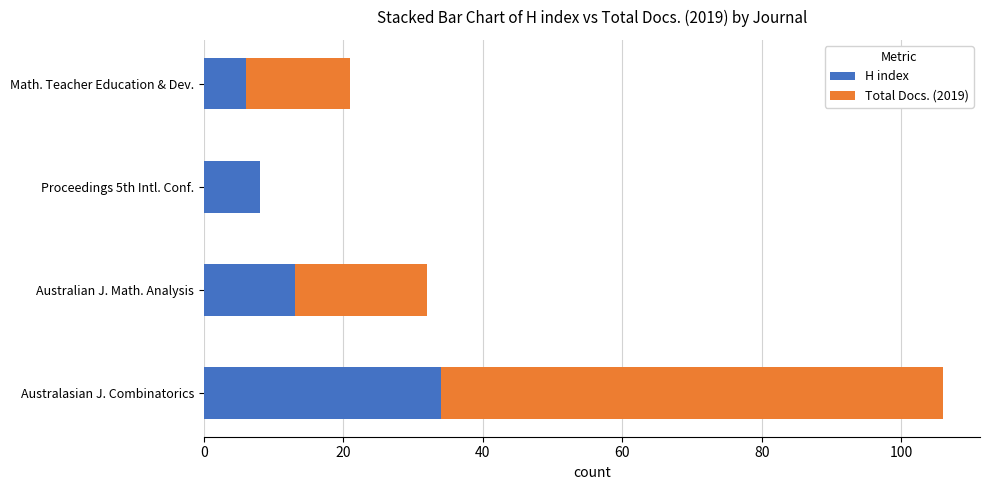

What is the total value across all series at Math. Teacher Education & Dev.?

21